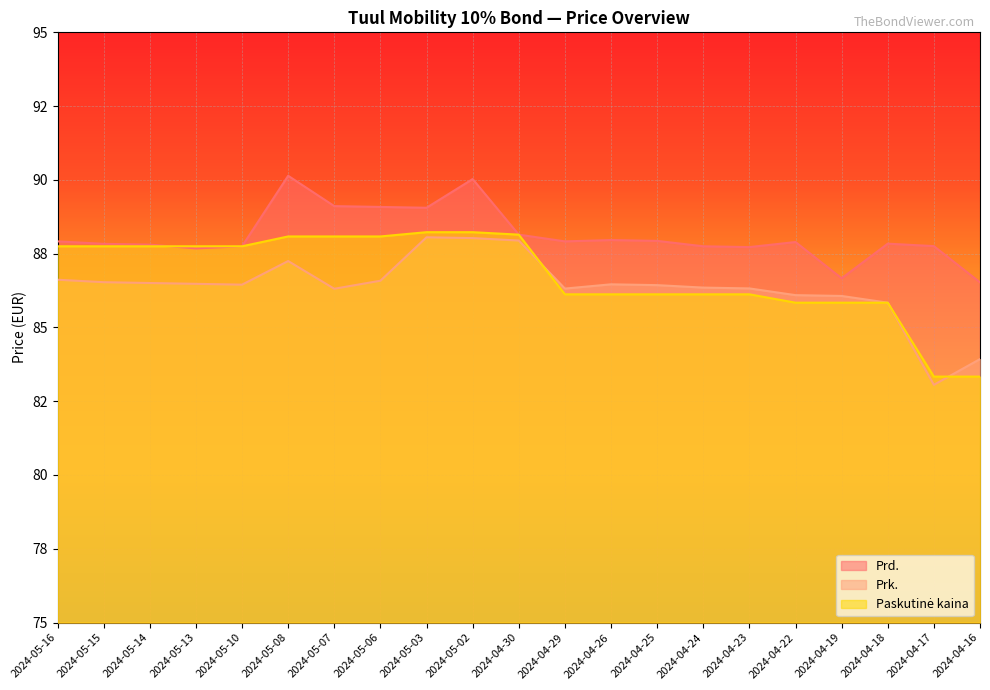

What is the value of the Prk. point at the 10th from the left?

88.0